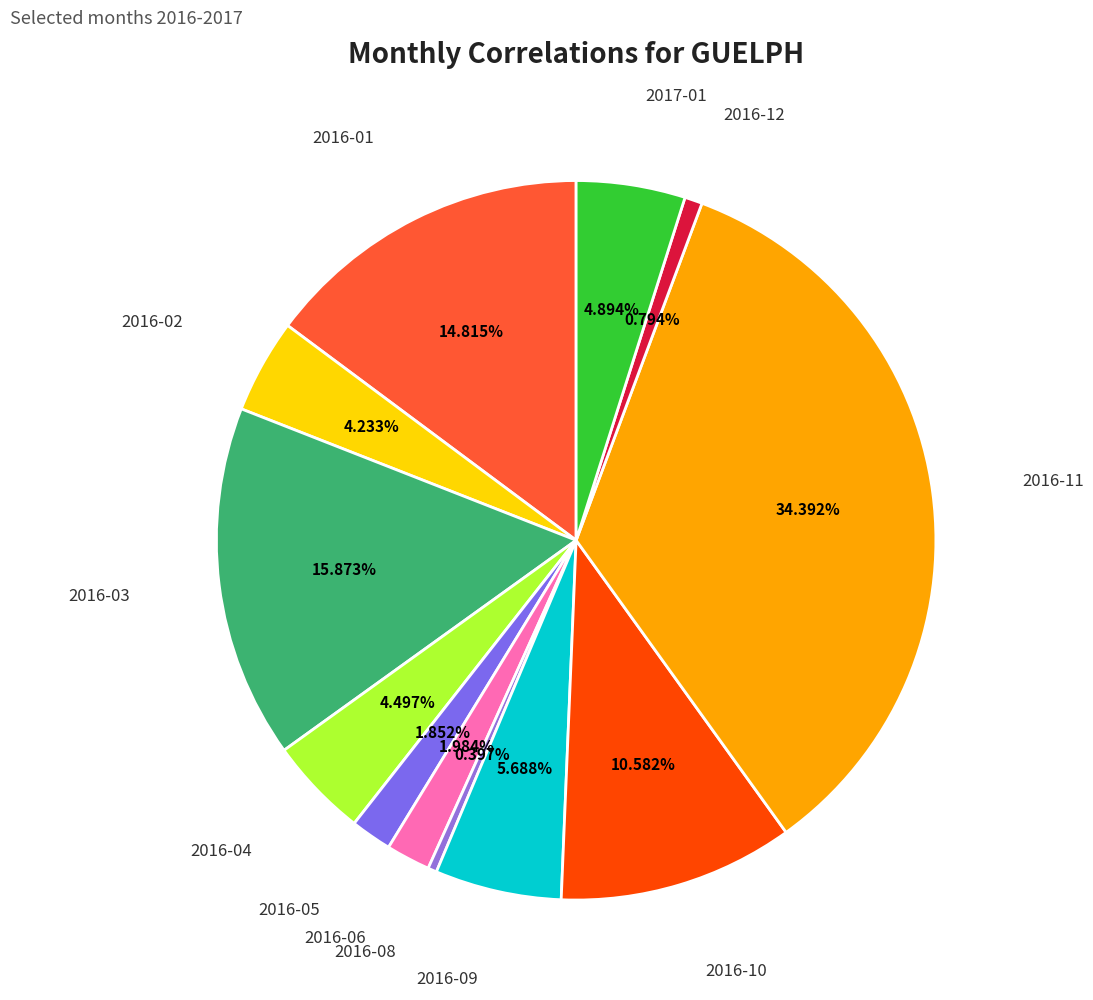

Which category has the biggest portion of the pie?

2016-11